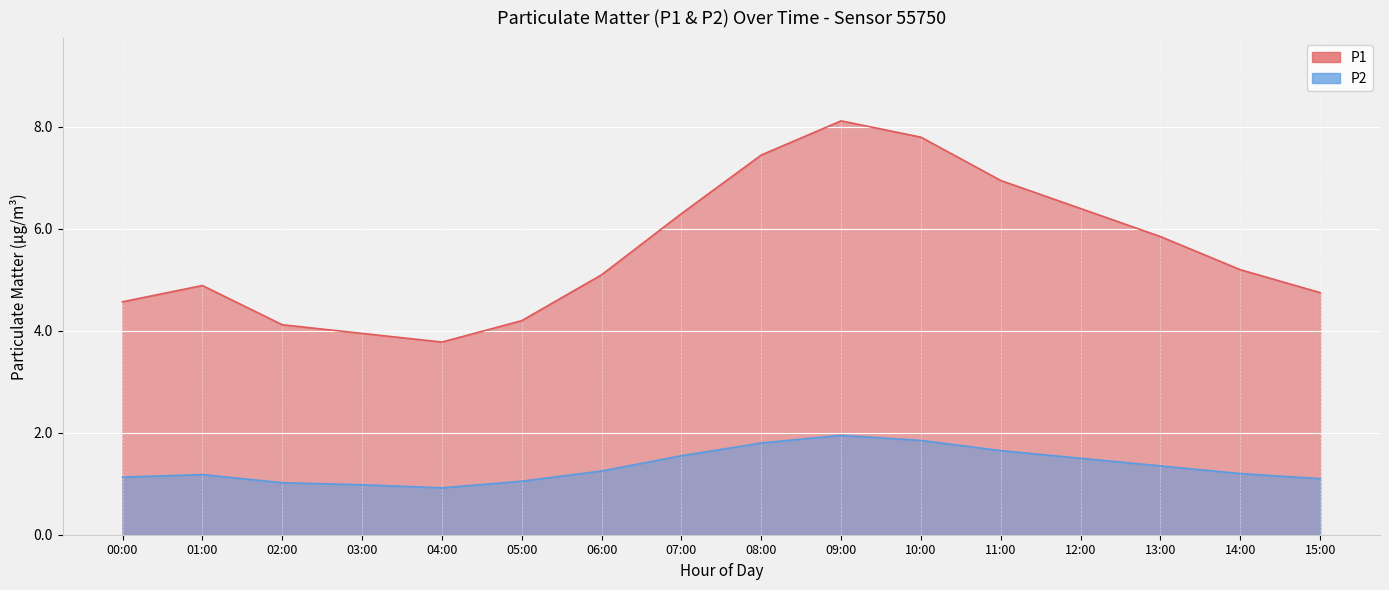

Is the value of P2 at 05:00 greater than the value of P1 at 00:00?

No